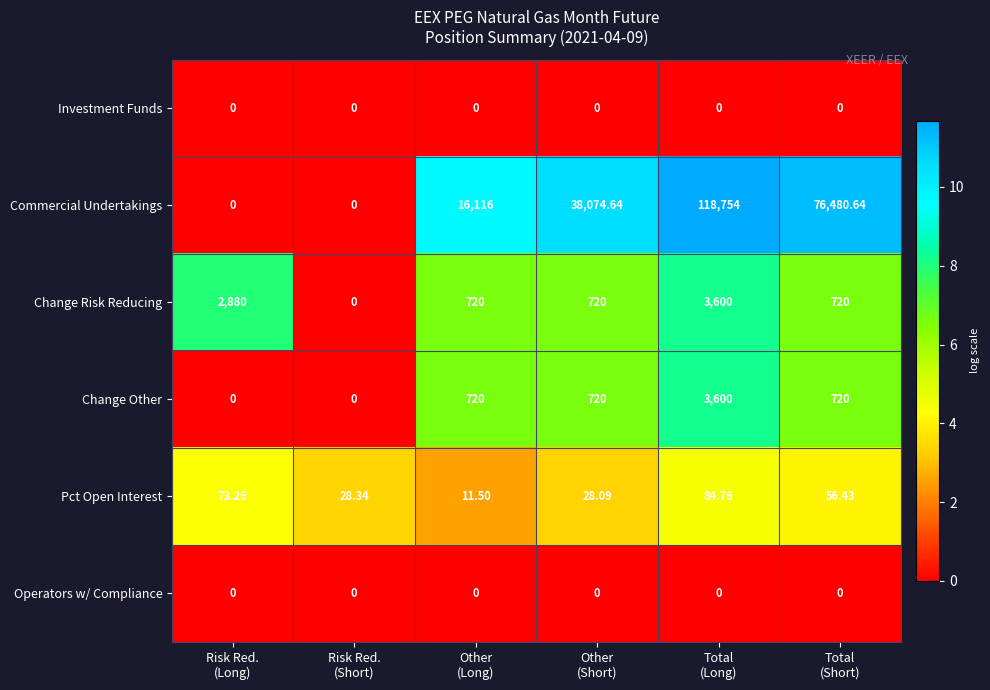

What is the difference between the highest and lowest values at Risk Red.
(Short)?

28.3